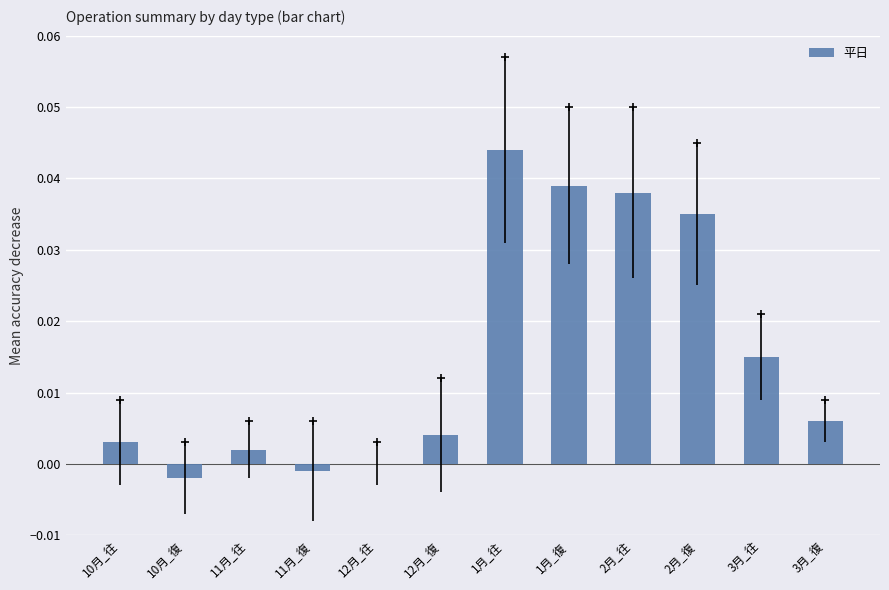

At which category does the chart reach its peak across all series?

1月_往